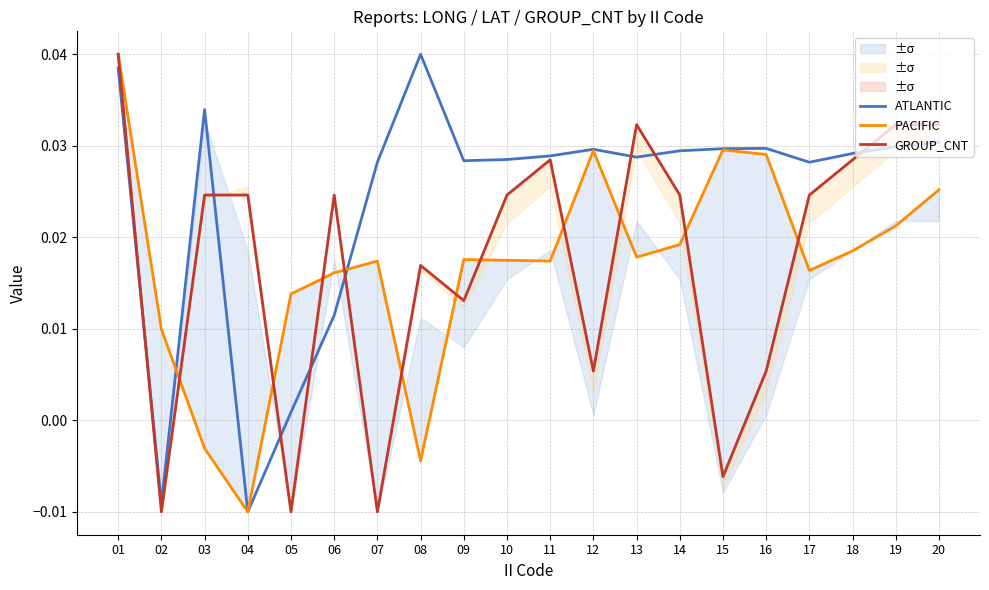

The PACIFIC series shows 0.0 at 20. True or false?

True